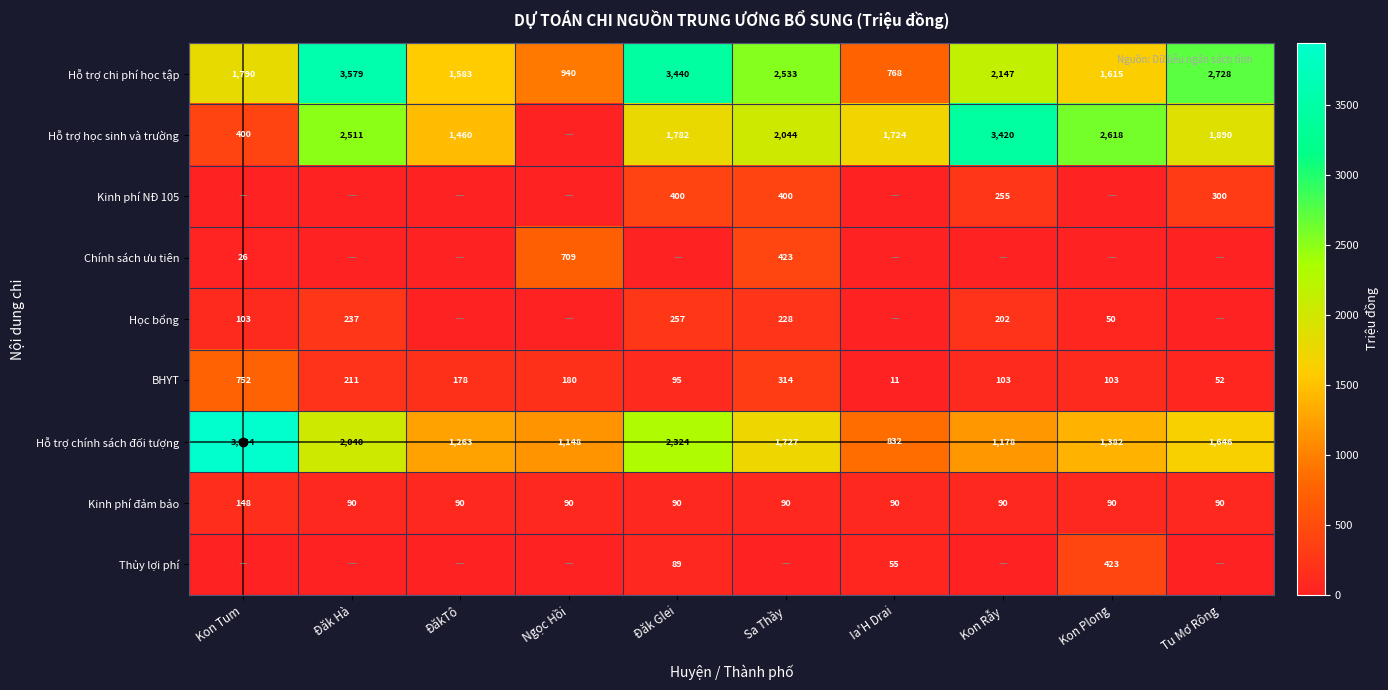

The value of Học bổng at Kon Tum is 160. True or false?

False